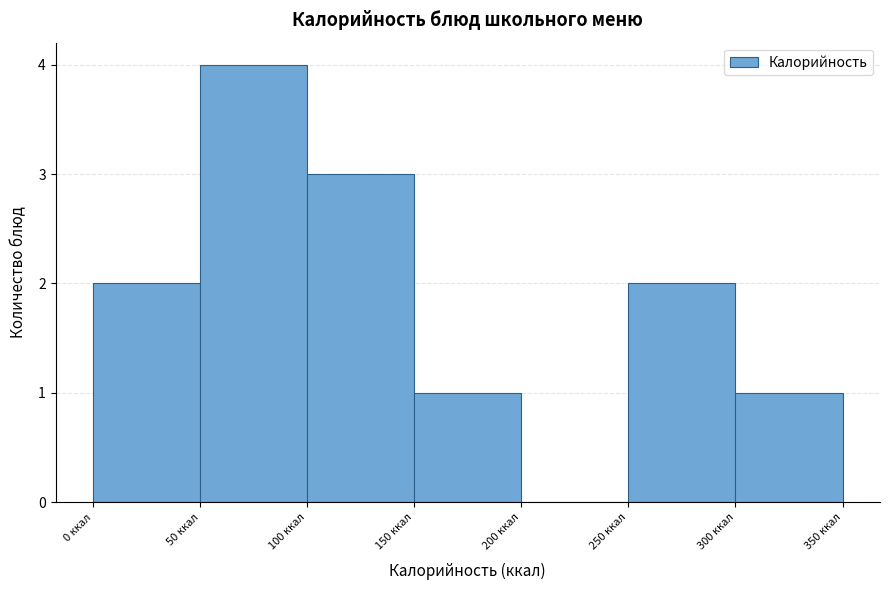

Reading left to right, list every bar in this chart as the range it spans on the x-axis followed by its height. The values are not printed on the chart, so give them approximately, as read against the axis.

0 to 50: 2
50 to 100: 4
100 to 150: 3
150 to 200: 1
200 to 250: 0
250 to 300: 2
300 to 350: 1